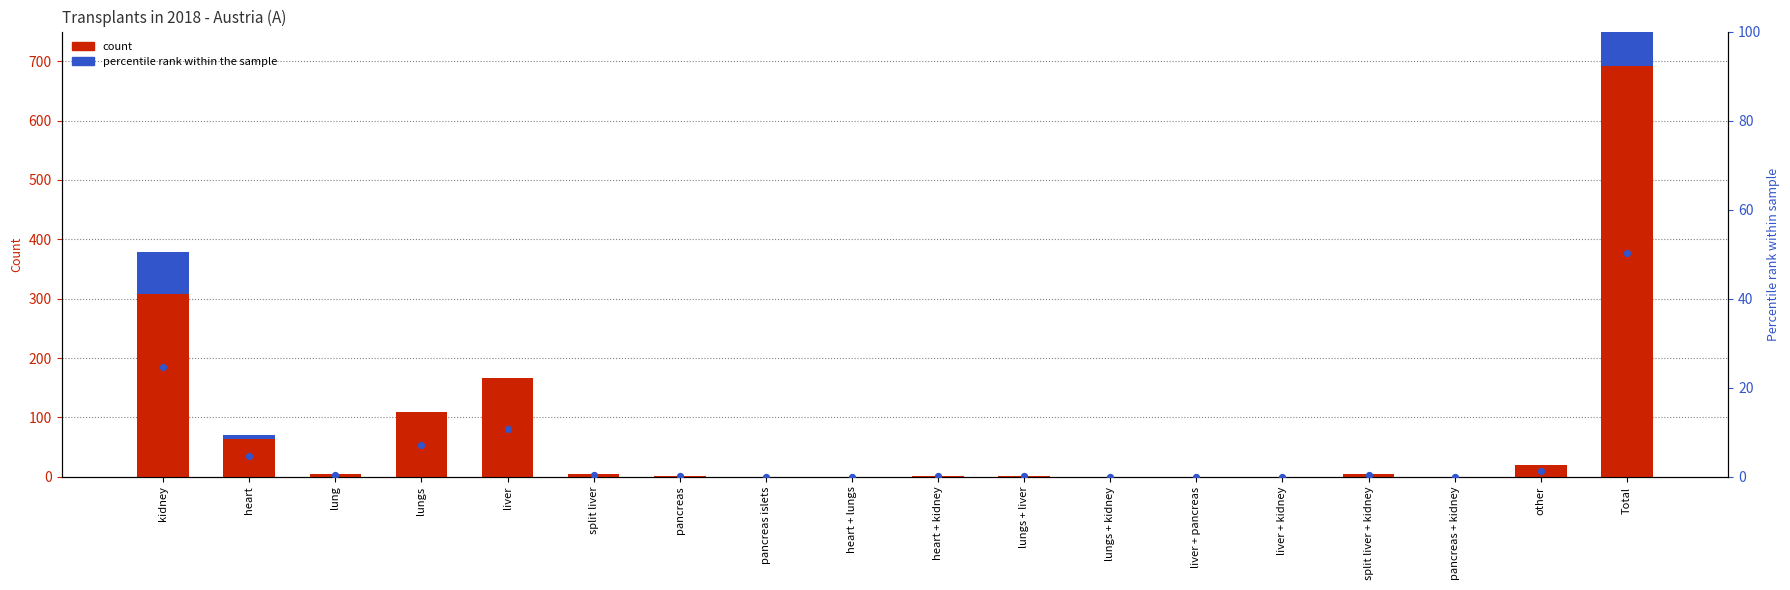

Which series has the widest spread of Y values?

Deceased donor